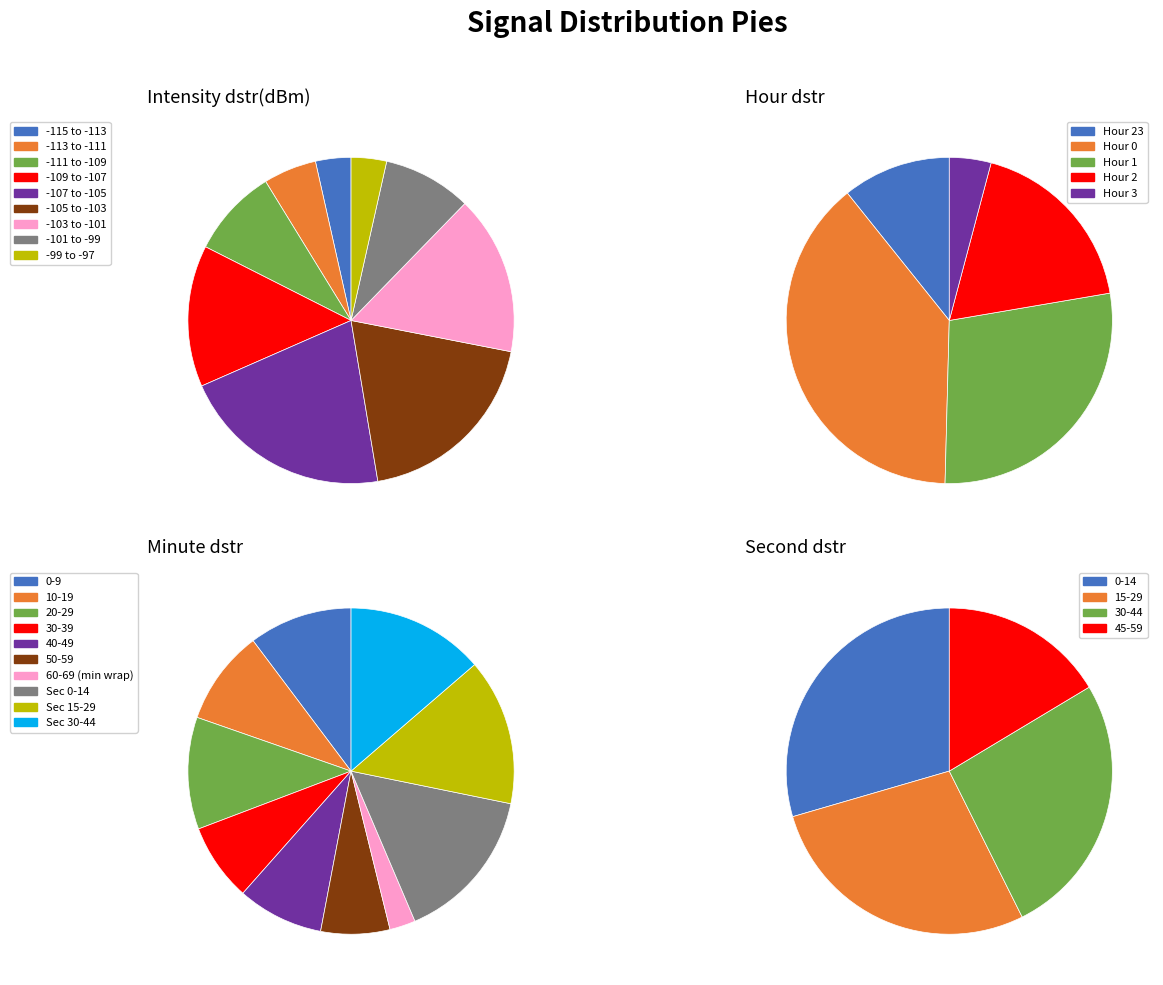

What percentage is the Hour 3 slice, to the nearest percent?

4%